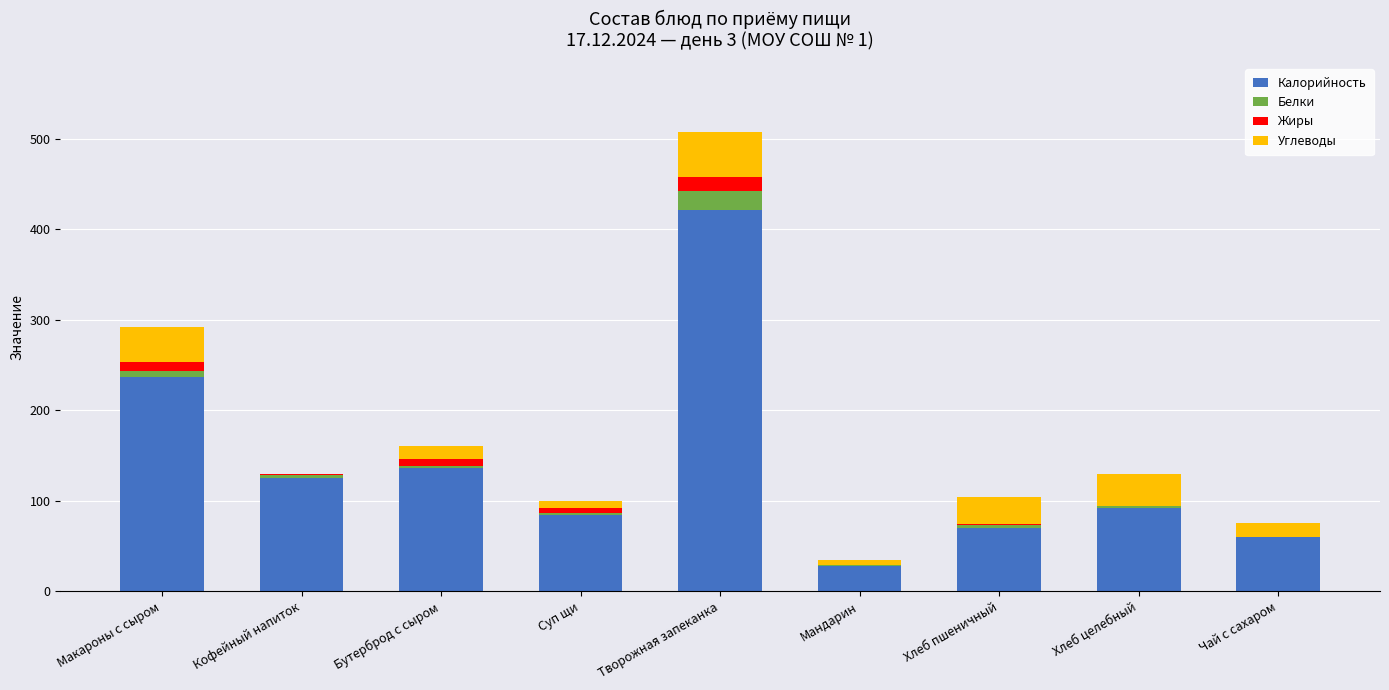

Is it true that Калорийность equals 50.6 at Хлеб целебный?

False